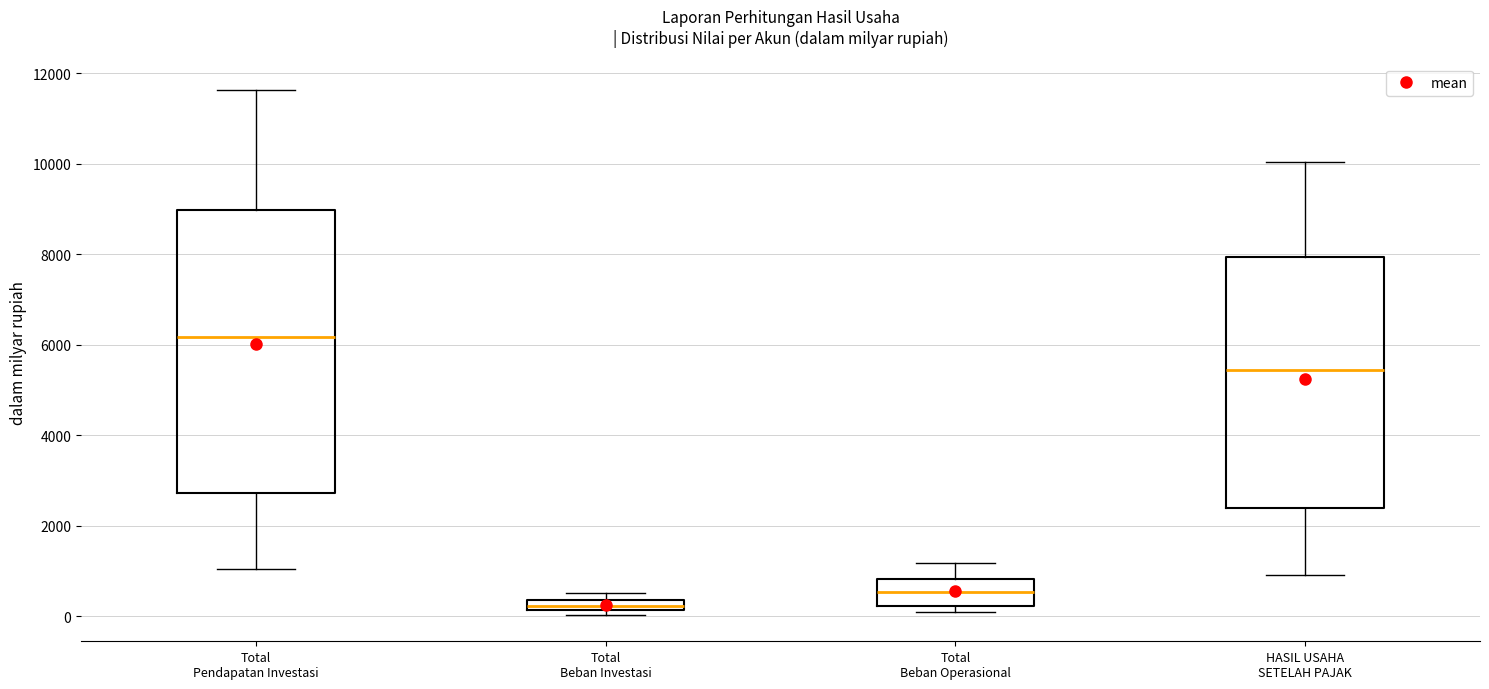

Which box is the tallest, from its lower edge to its upper edge?

Total Pendapatan Investasi